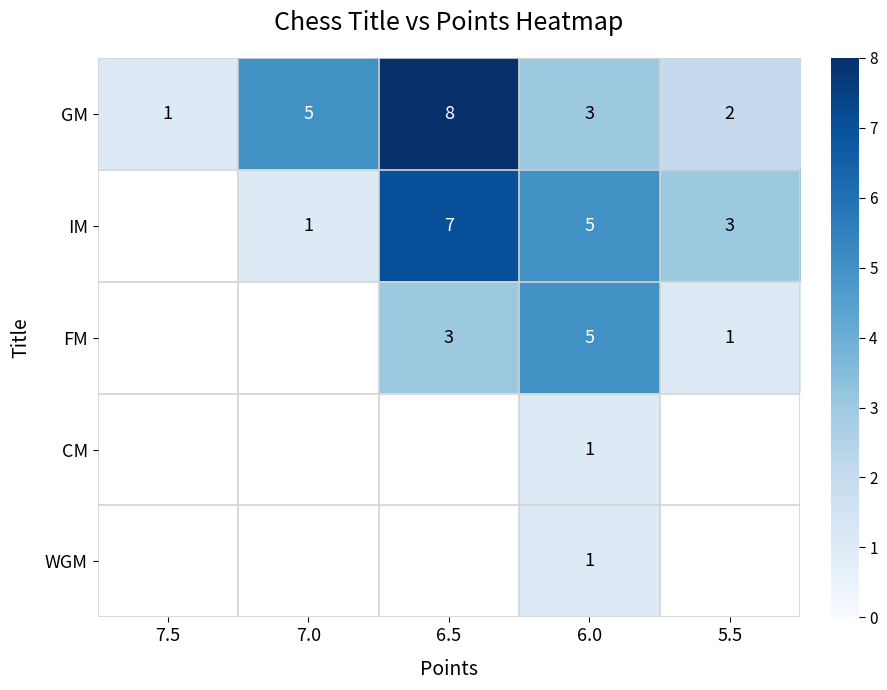

What is the sum of the GM values at 7.5 and 6.5?

9